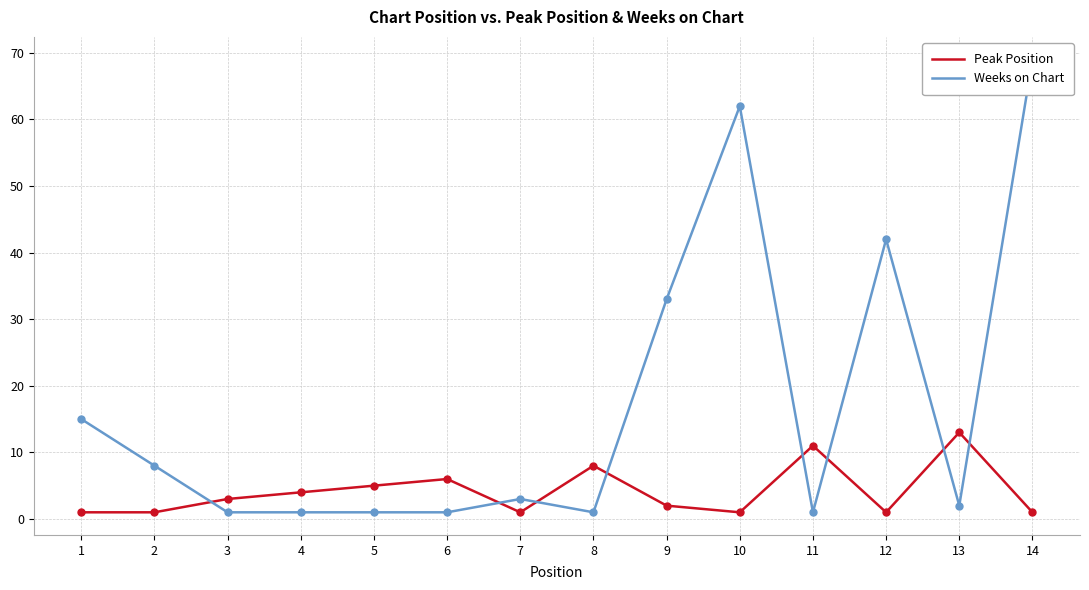

Which series ends up on top after the final intersection of Peak Position and Weeks on Chart?

Weeks on Chart